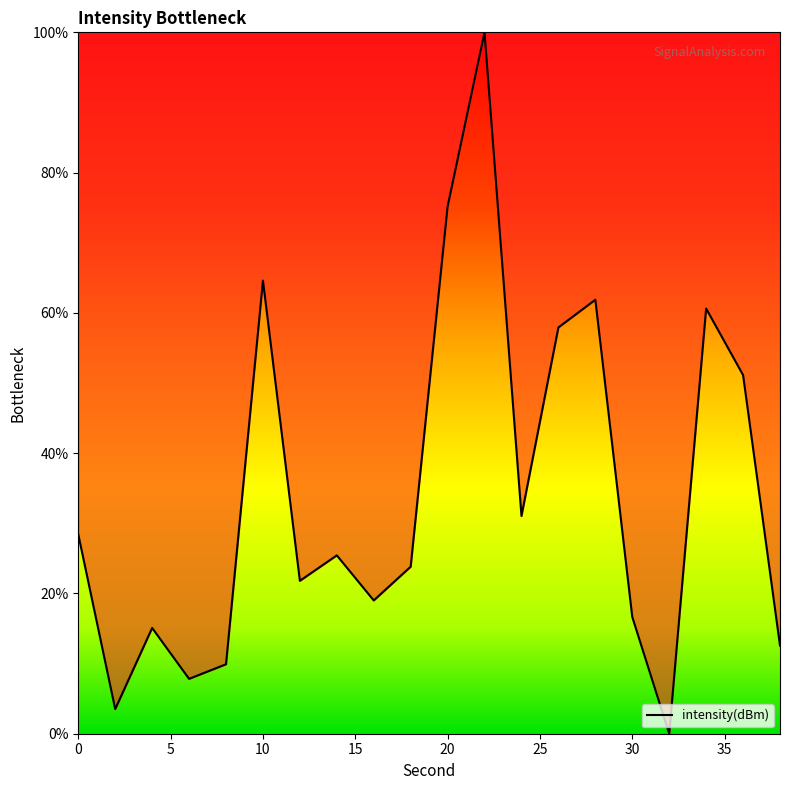

How many interior local peaks (higher than both neighbors) does the data have?

6